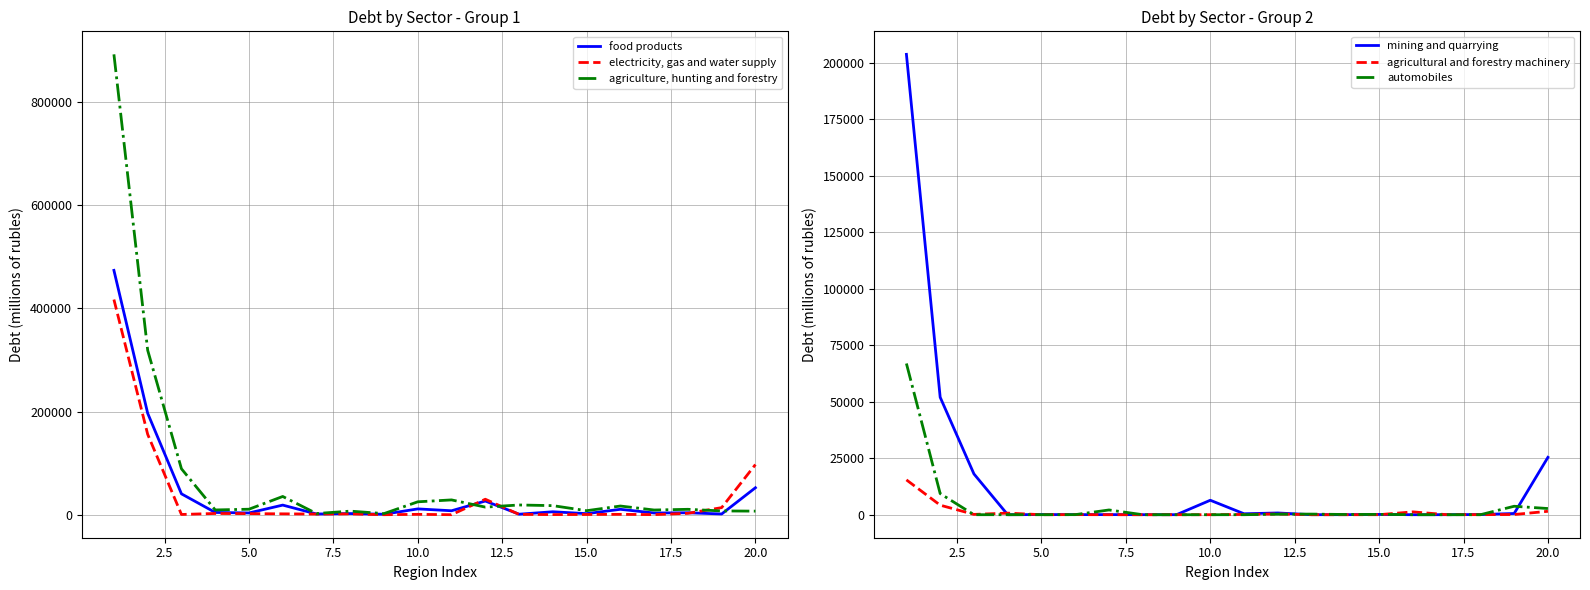

What is the value of the electricity, gas and water supply point at the 10th from the left?

696